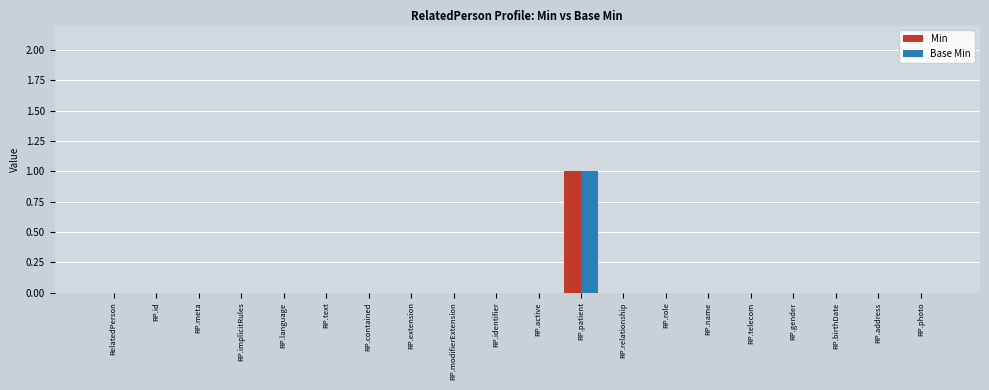

The value of Base Min at RP.gender is 0. True or false?

True